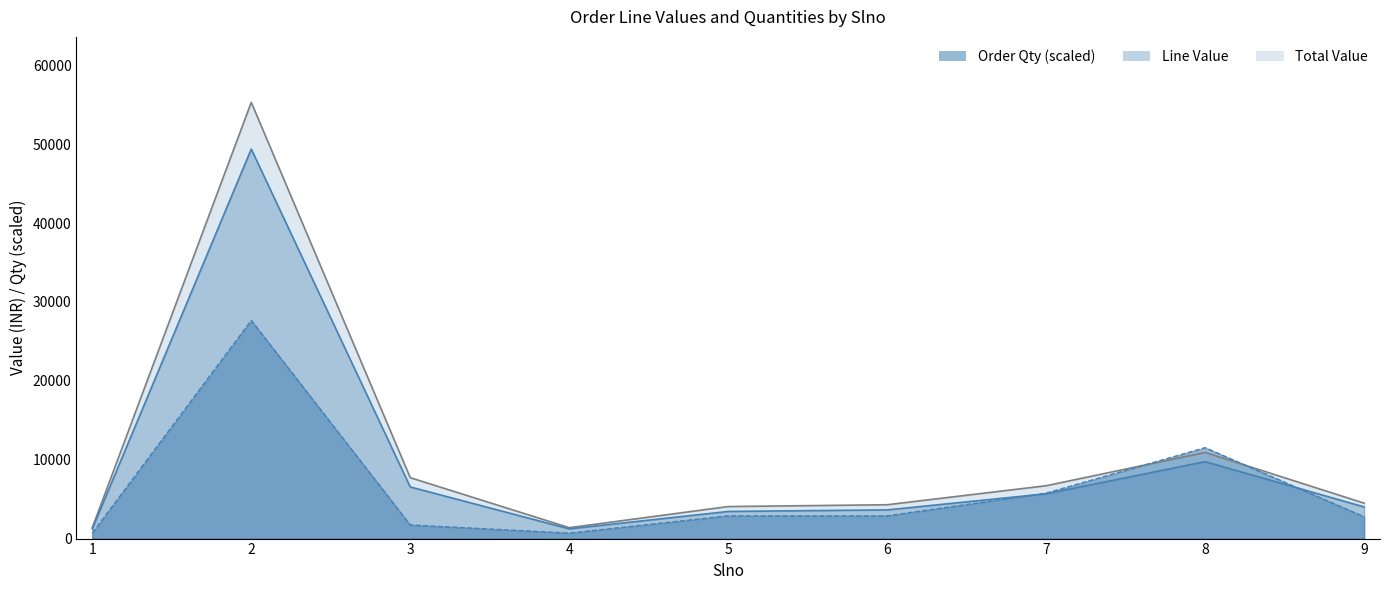

True or false: Order Qty and Line Value cross at least once.

True